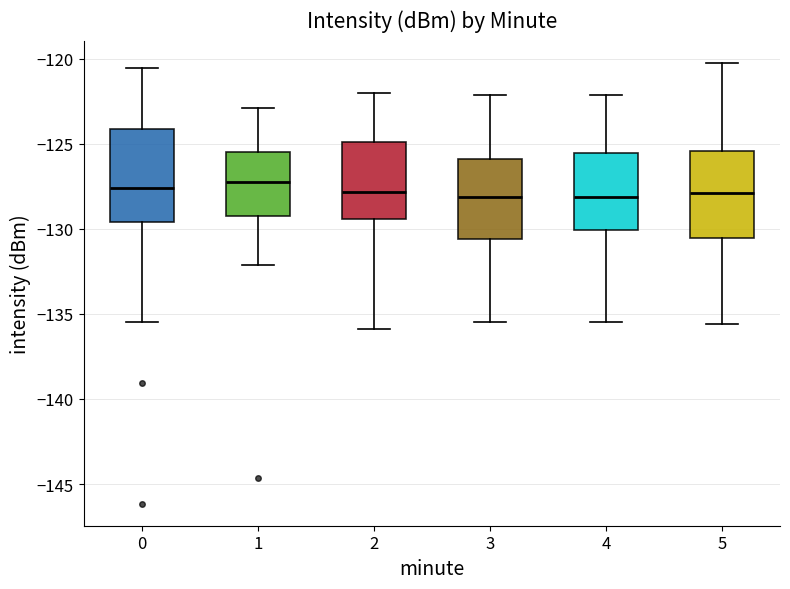

Where is the upper edge of the box at x = 0 on the y-axis? The values are not printed on the chart, so give them approximately, as read against the axis.

-124.0